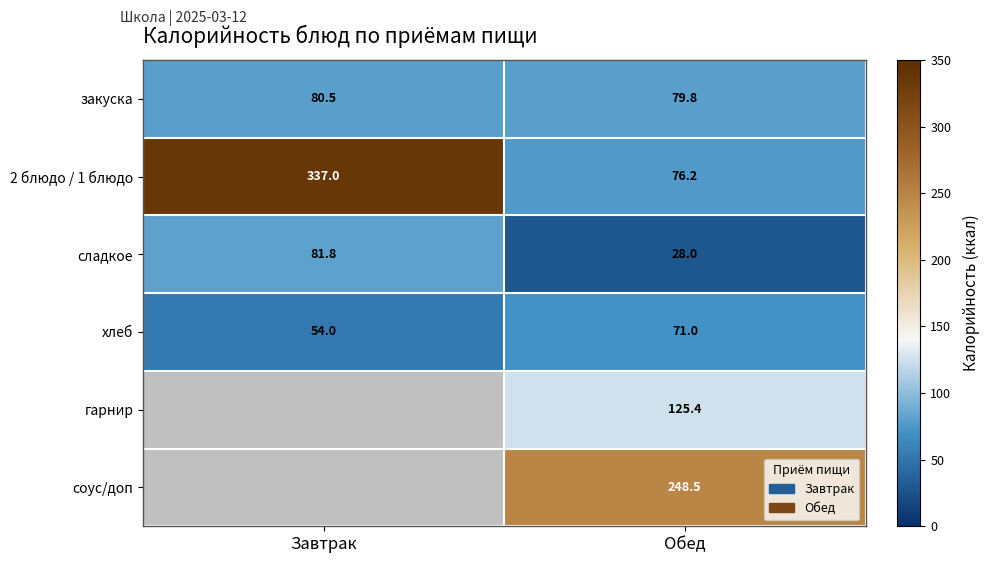

Where is закуска nearest to the value 80?

Обед